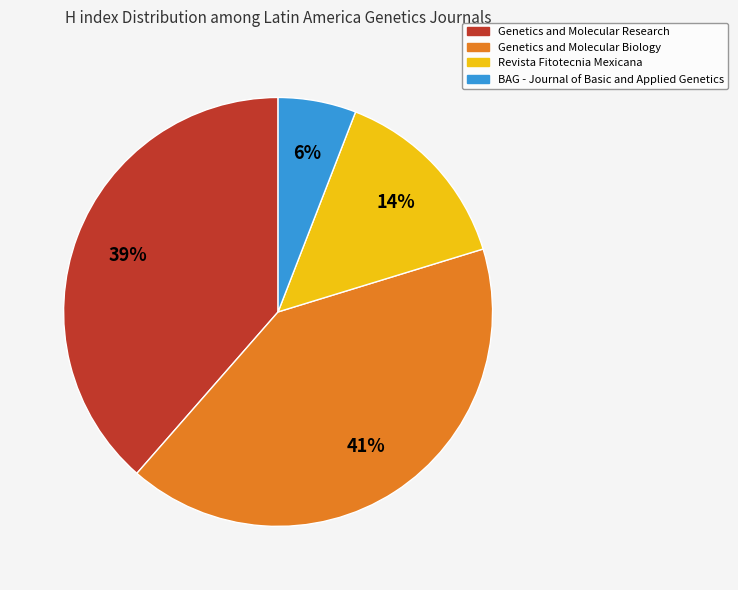

How many segments does this pie chart have?

4